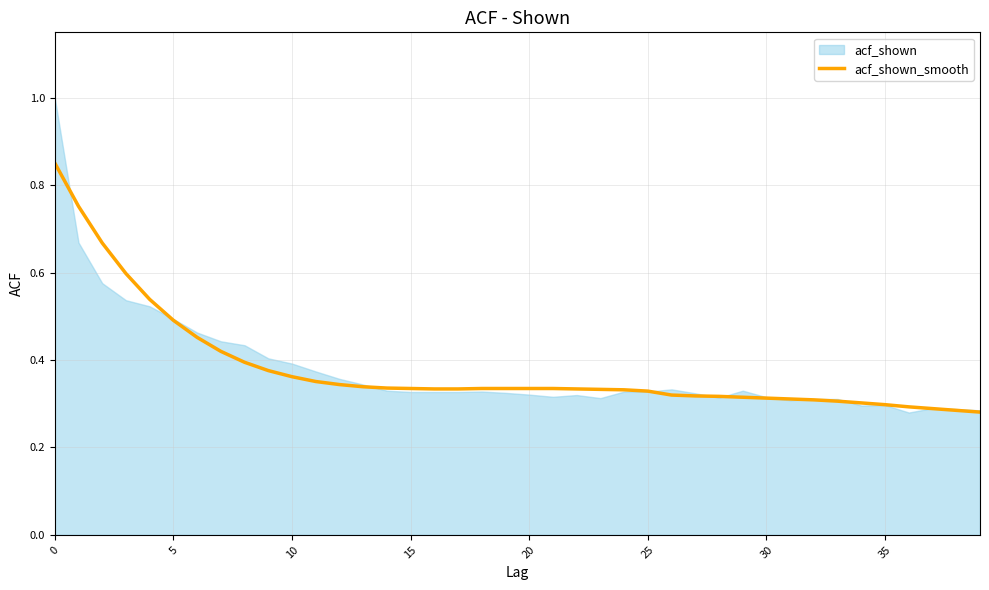

The value of acf_shown_smooth at 30 is 0.1. True or false?

False